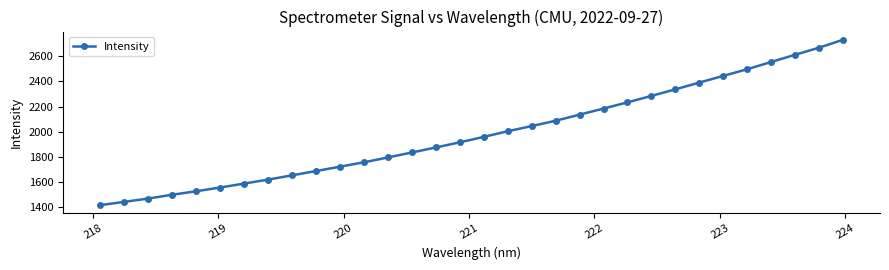

What is the maximum value shown in the chart?

2729.8